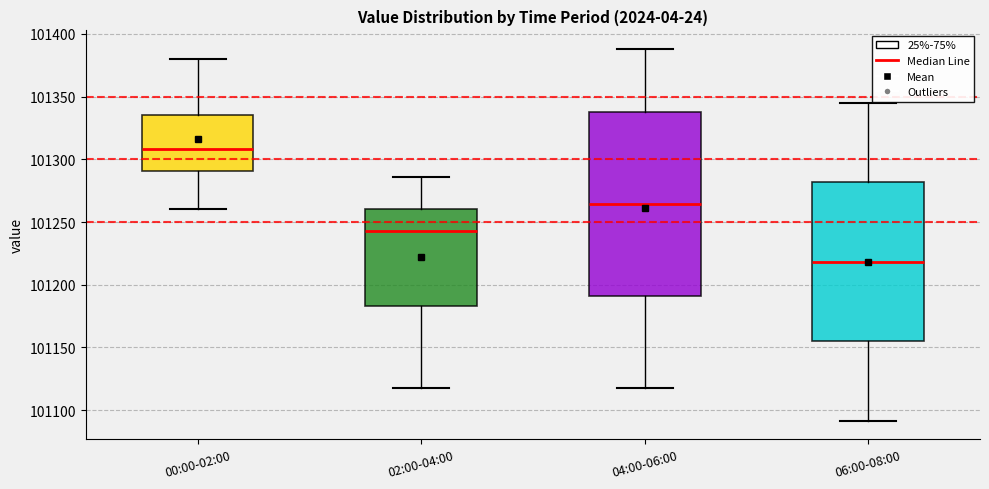

Which box is the tallest, from its lower edge to its upper edge?

04:00-06:00